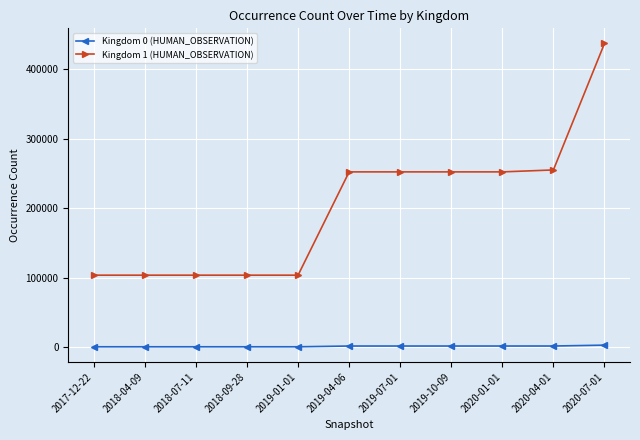

Rank the series by their maximum value, from highest to lowest.

Kingdom 1 (HUMAN_OBSERVATION), Kingdom 0 (HUMAN_OBSERVATION)